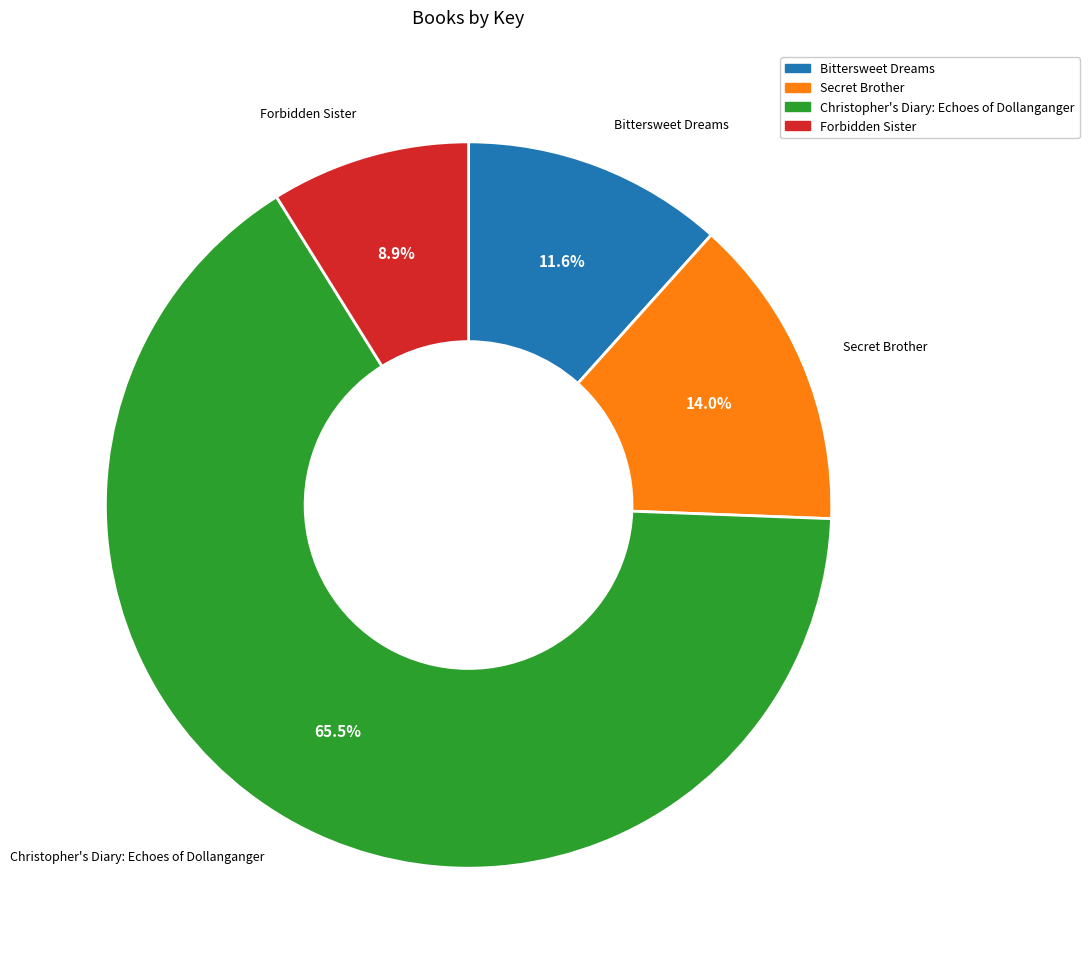

Between Secret Brother and Bittersweet Dreams, which is larger?

Secret Brother